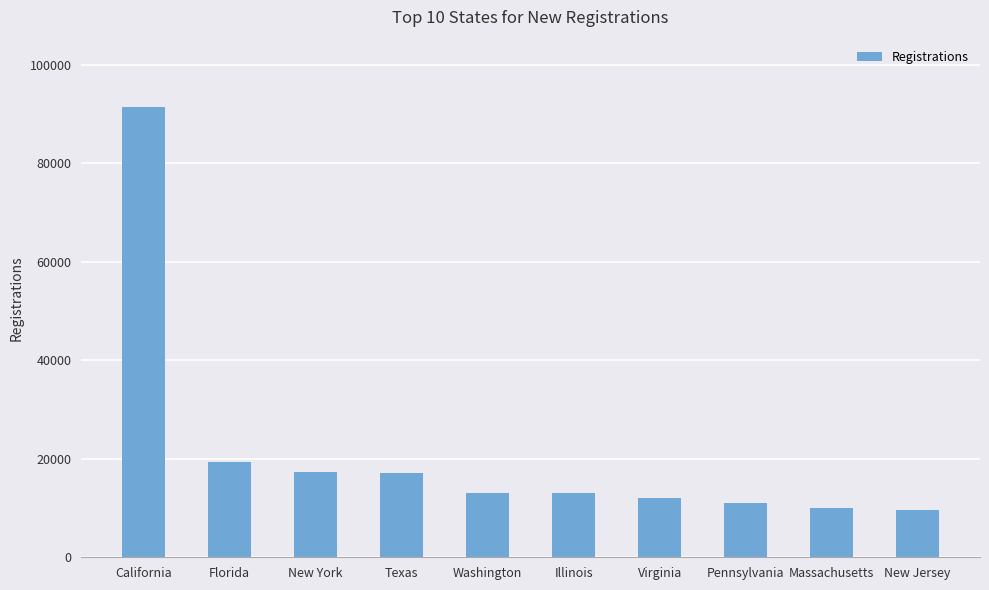

What is the label of the 2nd bar from the left?

Florida